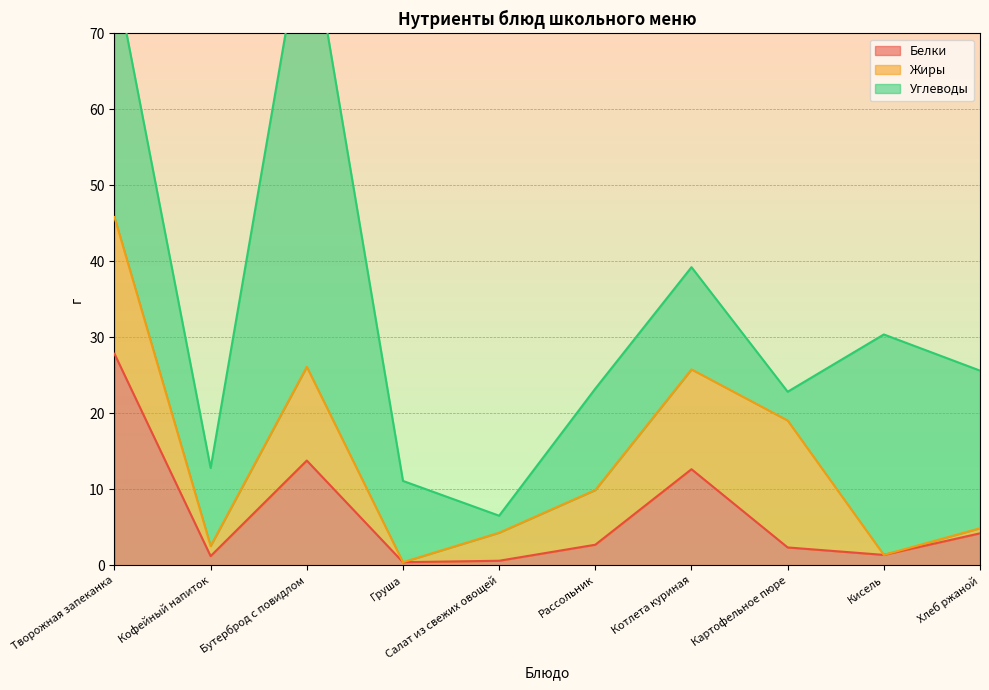

Where does the Белки series first go above 2?

Творожная запеканка